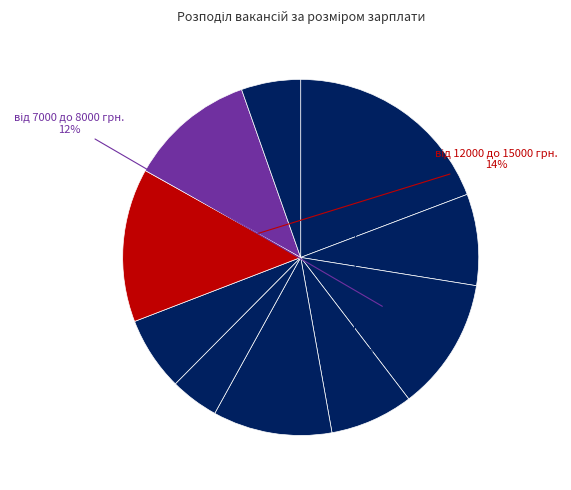

How many slices are in this pie chart?

10